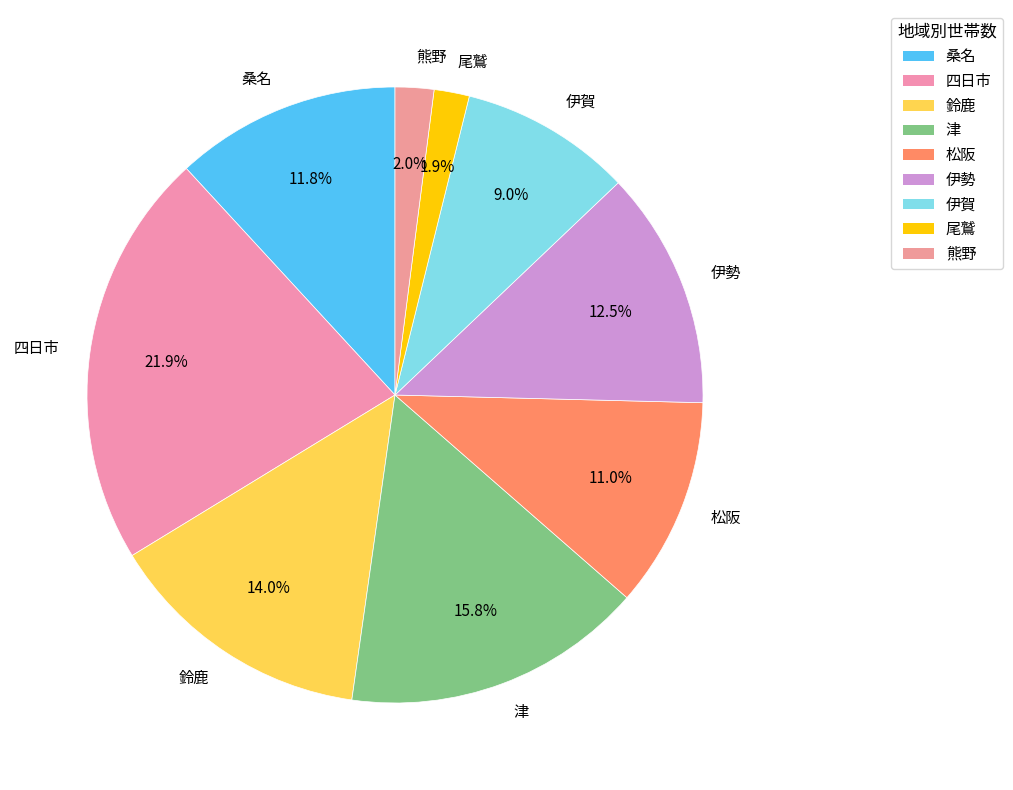

Combined, do 伊賀 and 松阪 account for over 50%?

No